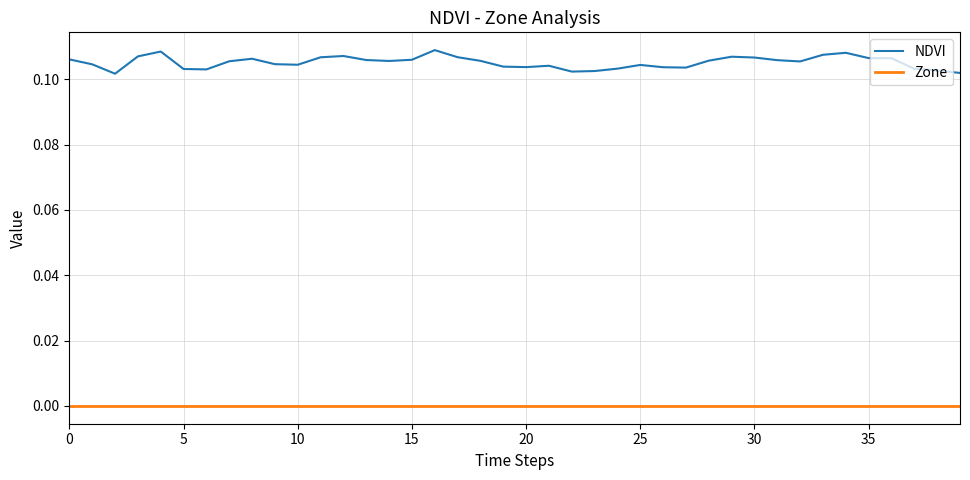

Is this an area chart (filled region under the line)?

No